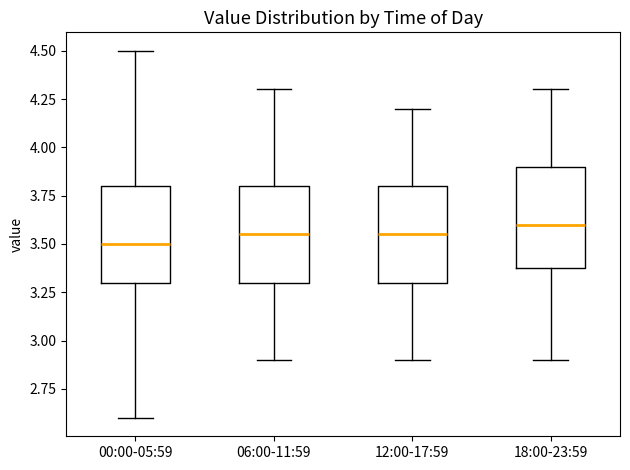

Reading left to right, read every box against the y-axis: the position of its median line, the range the box covers, and the ends of its whiskers. The values are not printed on the chart, so give them approximately, as read against the axis.

00:00-05:59: median 3.50, box 3.30 to 3.80, whiskers 2.60 to 4.50
06:00-11:59: median 3.55, box 3.30 to 3.80, whiskers 2.90 to 4.30
12:00-17:59: median 3.55, box 3.30 to 3.80, whiskers 2.90 to 4.20
18:00-23:59: median 3.60, box 3.40 to 3.90, whiskers 2.90 to 4.30